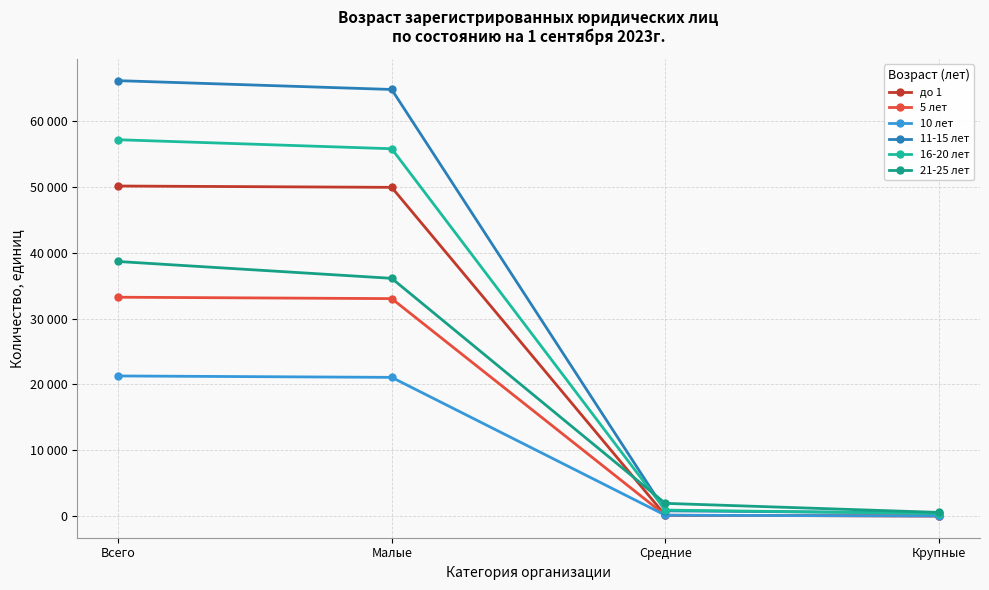

How many lines are shown in the chart?

6